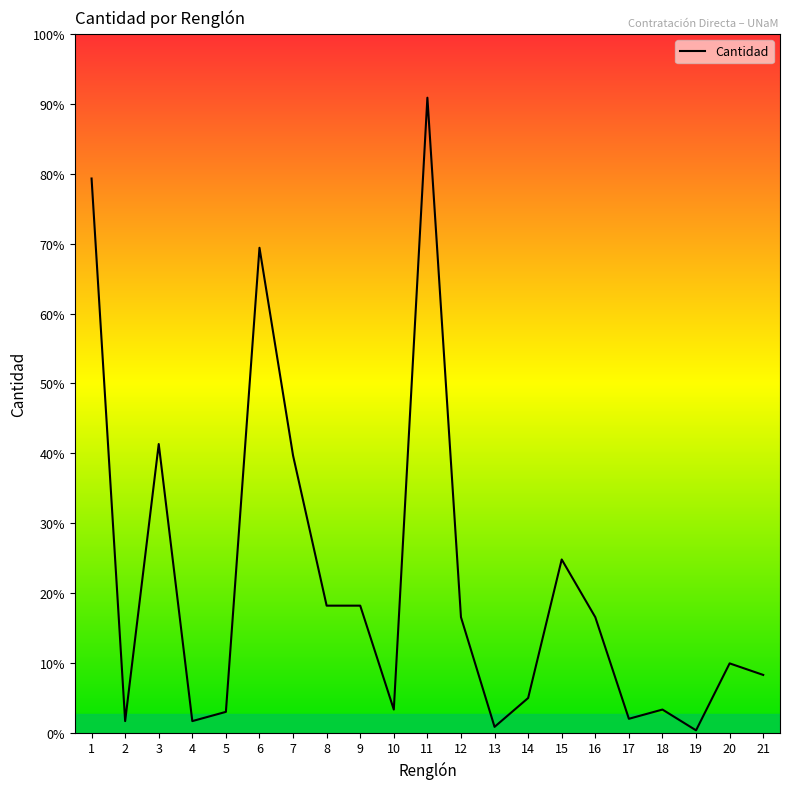

List the labels in order of value, smallest first.

19, 13, 2, 4, 17, 5, 10, 18, 14, 21, 20, 12, 16, 8, 9, 15, 7, 3, 6, 1, 11